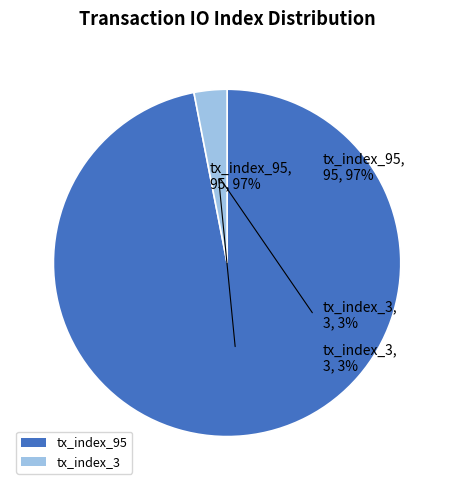

To the nearest percent, what is the average slice percentage?

50%